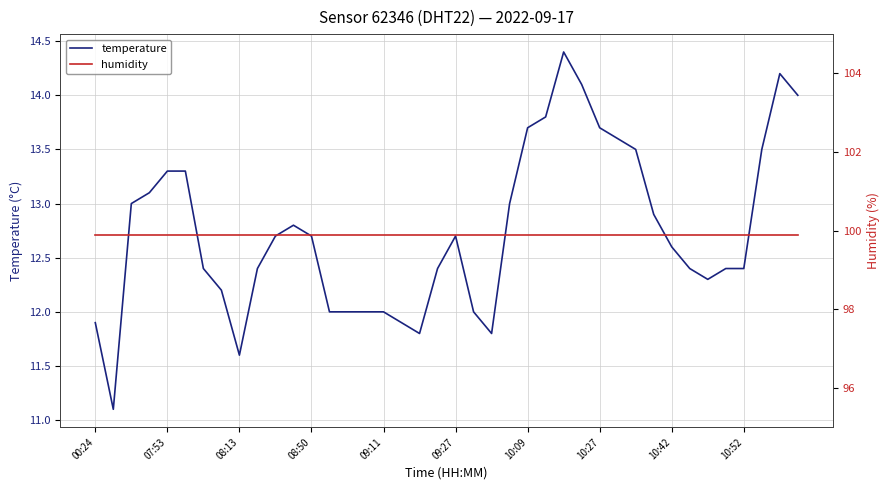

True or false: humidity has a value of 153.2 at 26.

False